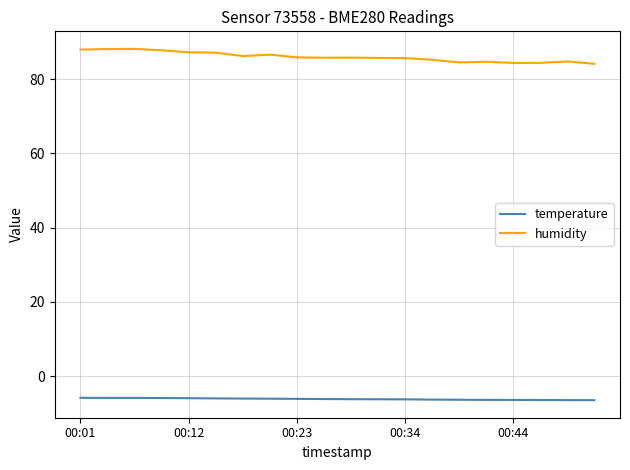

Which series has the widest spread of values?

humidity